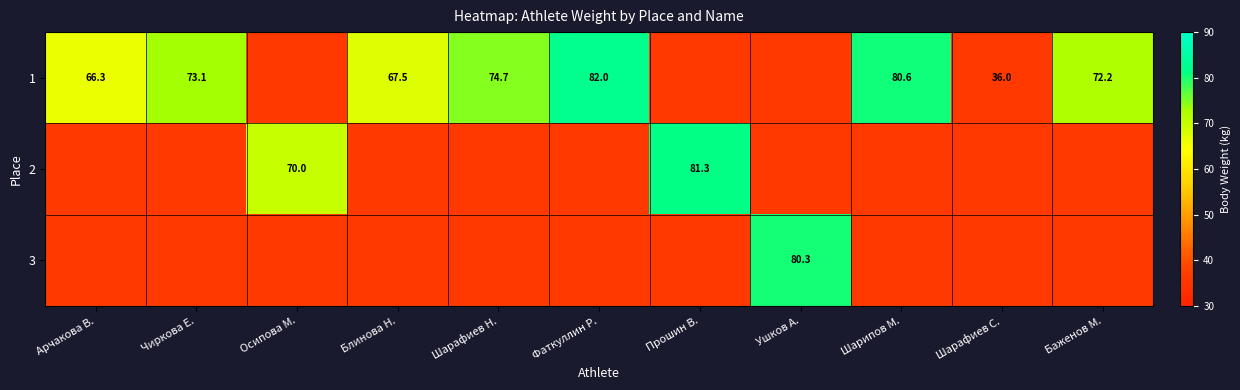

The 1 series shows 36.0 at Шарафиев С.. True or false?

True